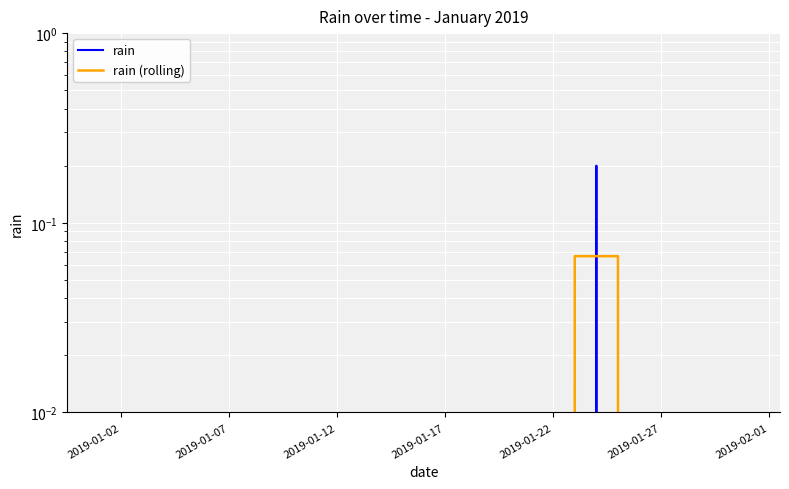

Is the value of rain at 2019-01-27 greater than the value of rain (rolling) at 10?

No